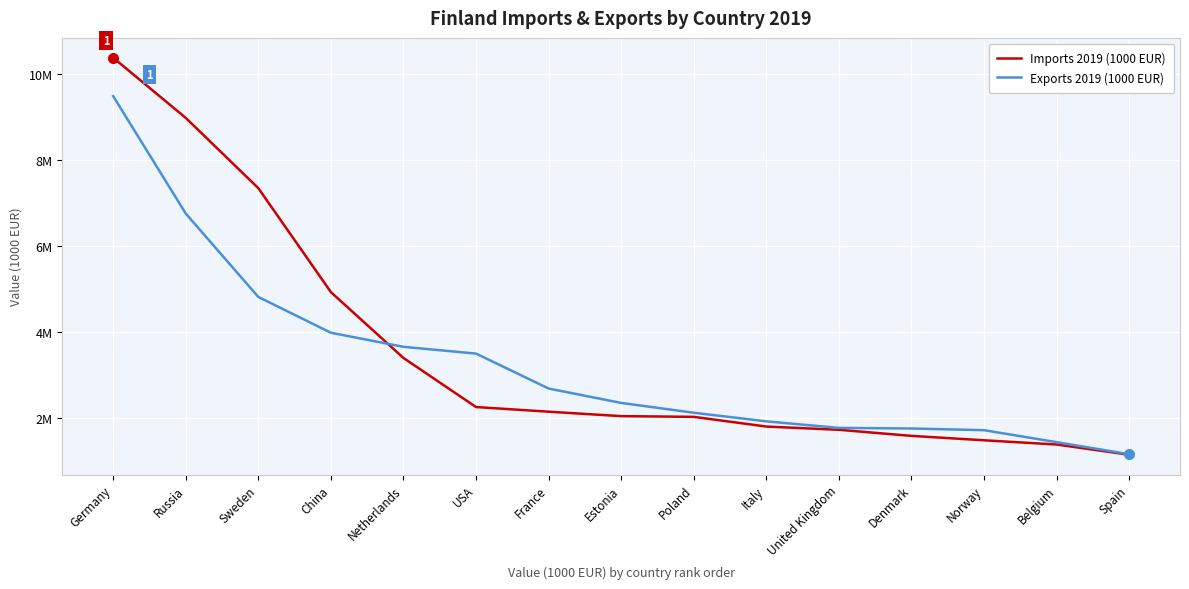

What is the value of the Exports 2019 (1000 EUR) point at the 12th from the left?

1754309